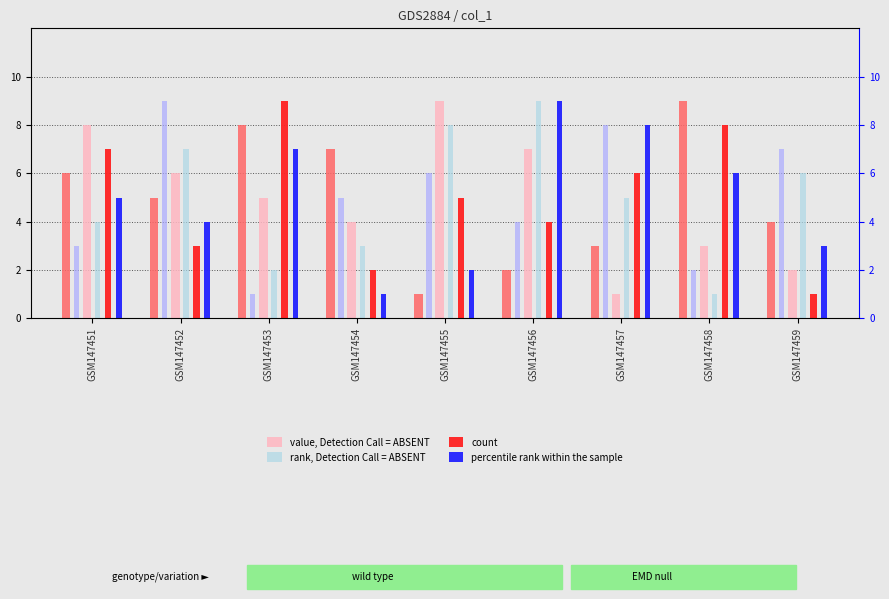

Which series has the widest spread of values?

value, Detection Call = ABSENT